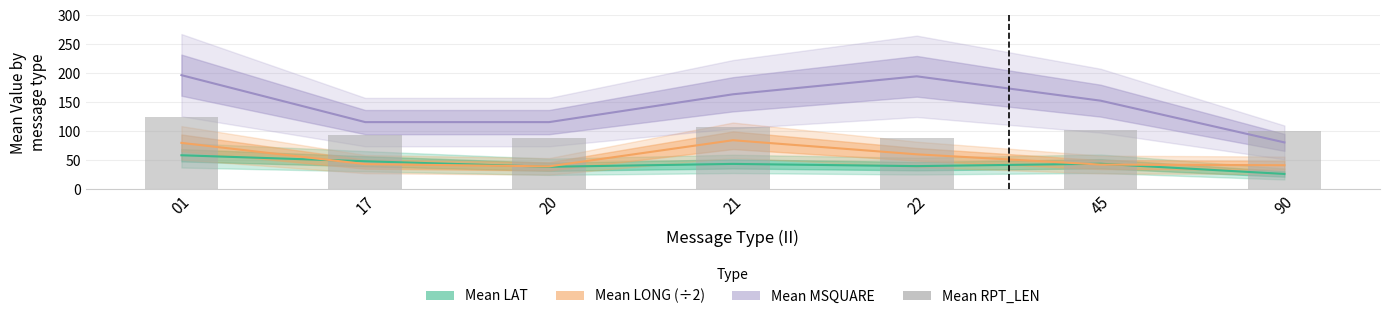

Which has a higher value, 01 or 90?

01